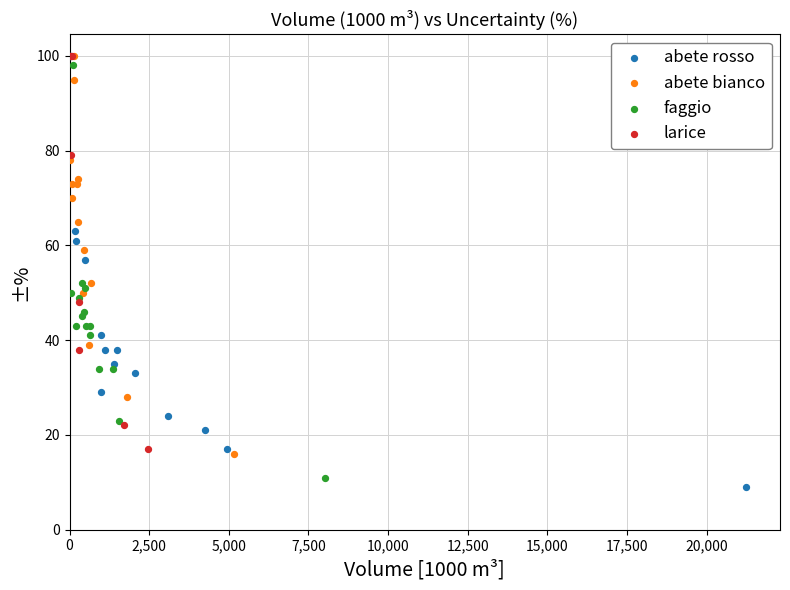

Which series reaches the minimum Y coordinate?

abete rosso